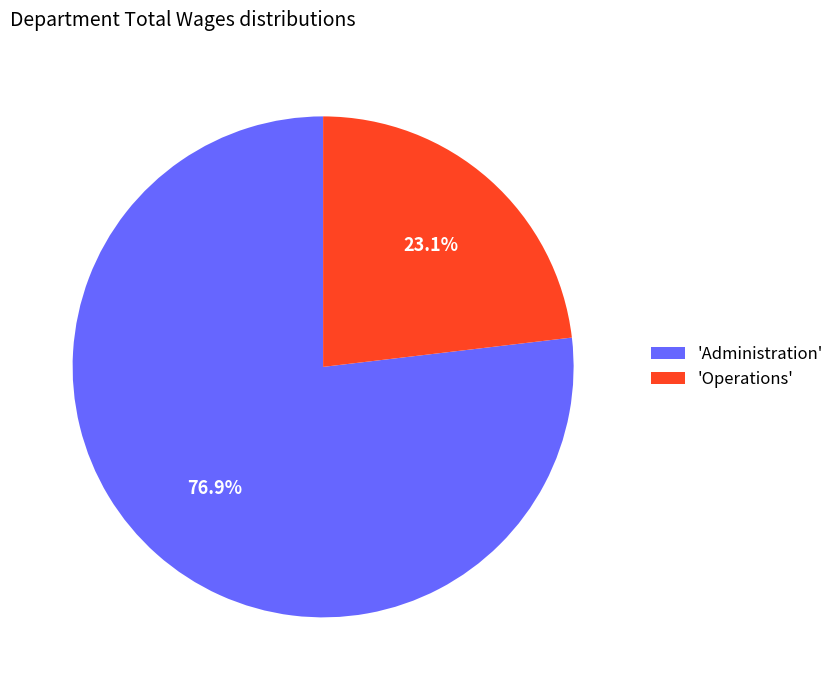

How many segments does this pie chart have?

2